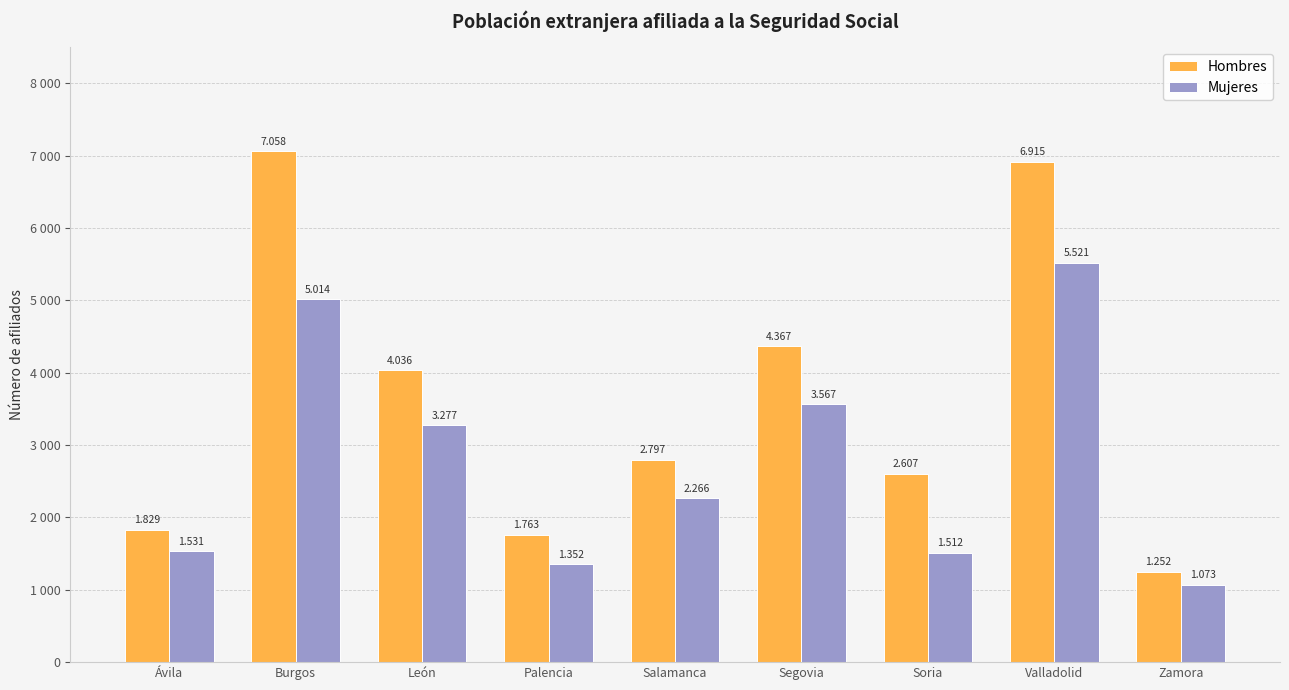

What are all the series names shown in the legend?

Hombres, Mujeres